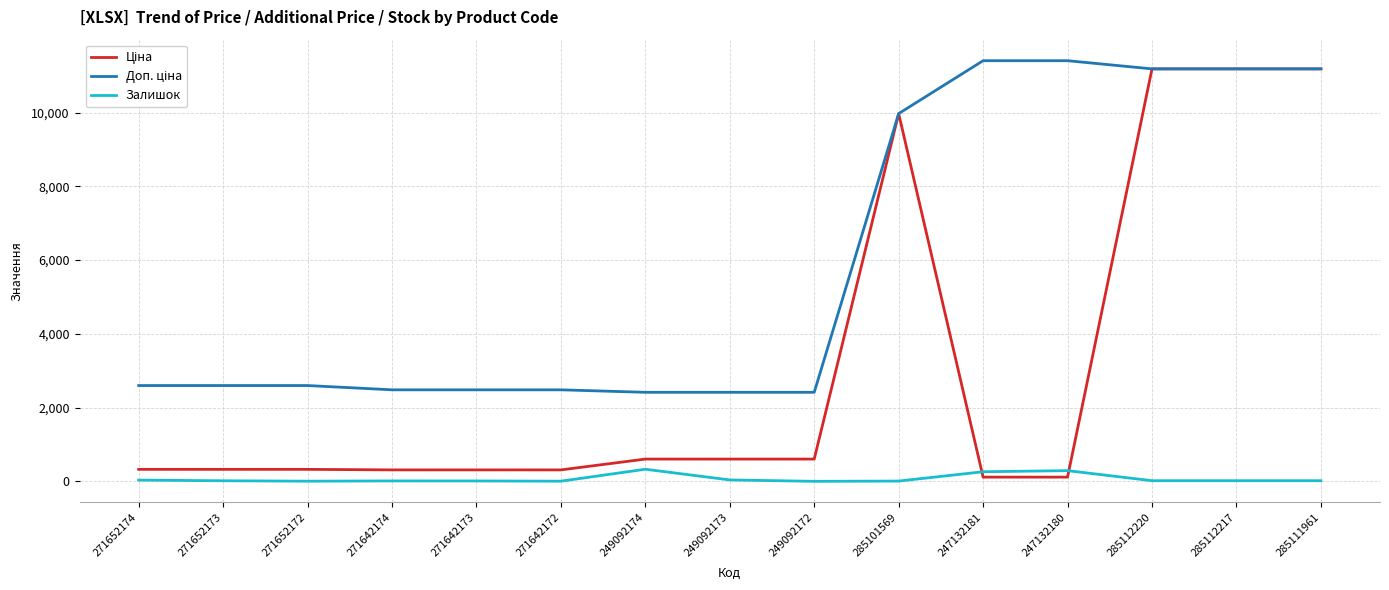

What is the total value across all series at 249092174?

3346.6